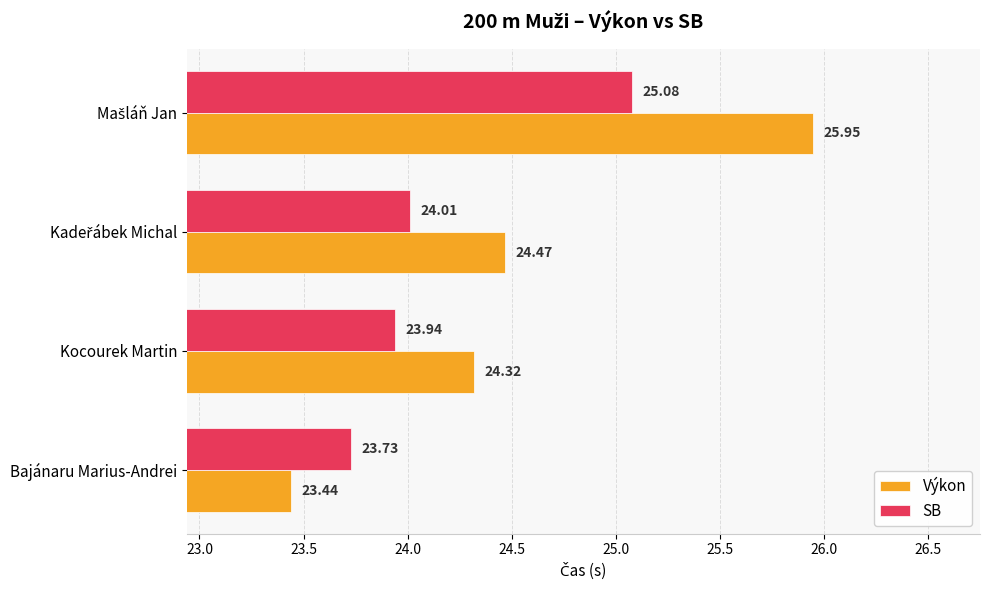

Where is Výkon nearest to the value 24?

Kocourek Martin